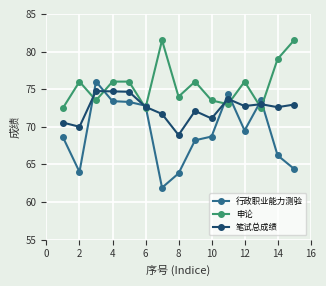

Count the number of categories in the chart.

15